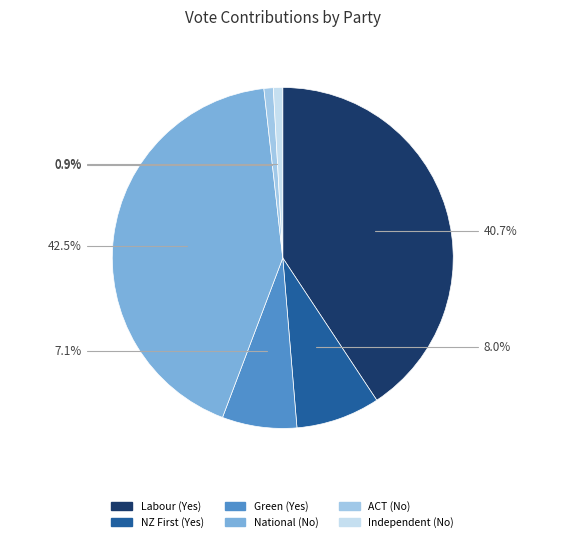

What percentage is NOT represented by ACT (No)?

99.1%